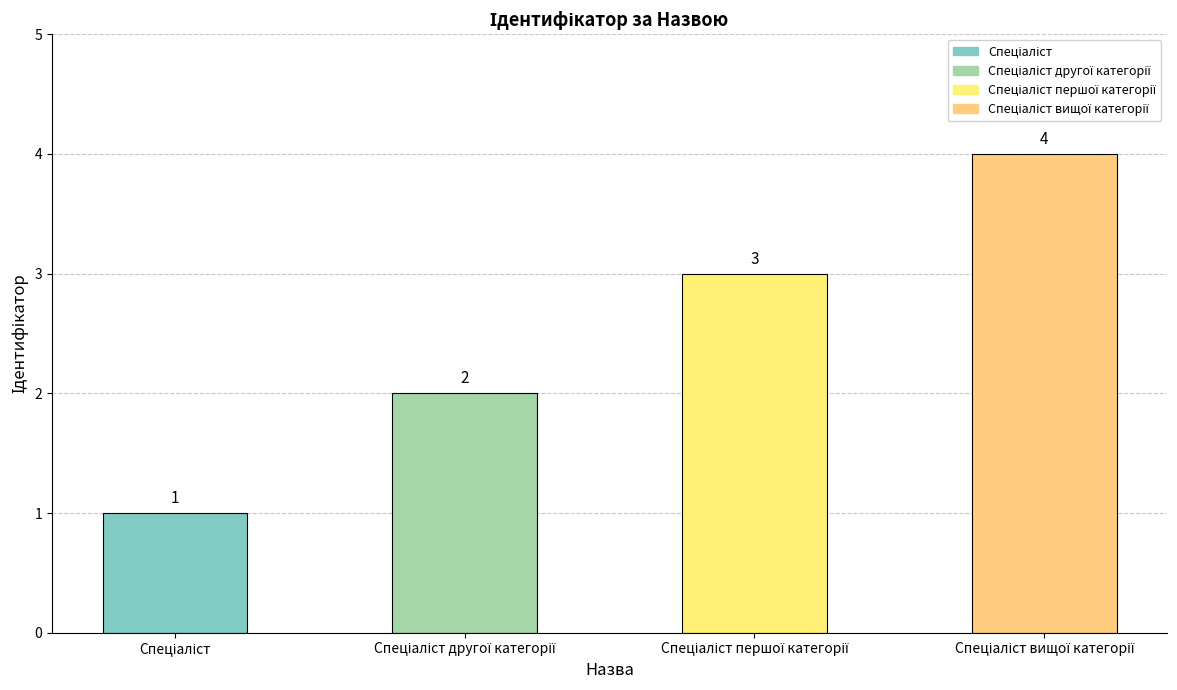

How many values are between 2 and 4?

3